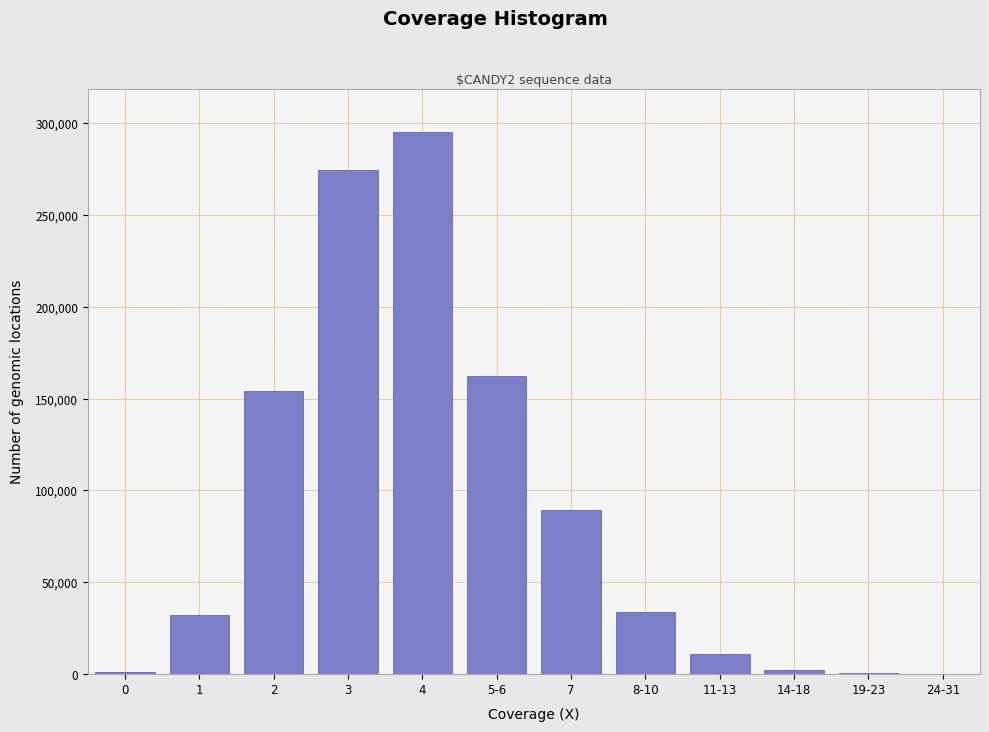

Is it true that the value at 4 is 97291?

False